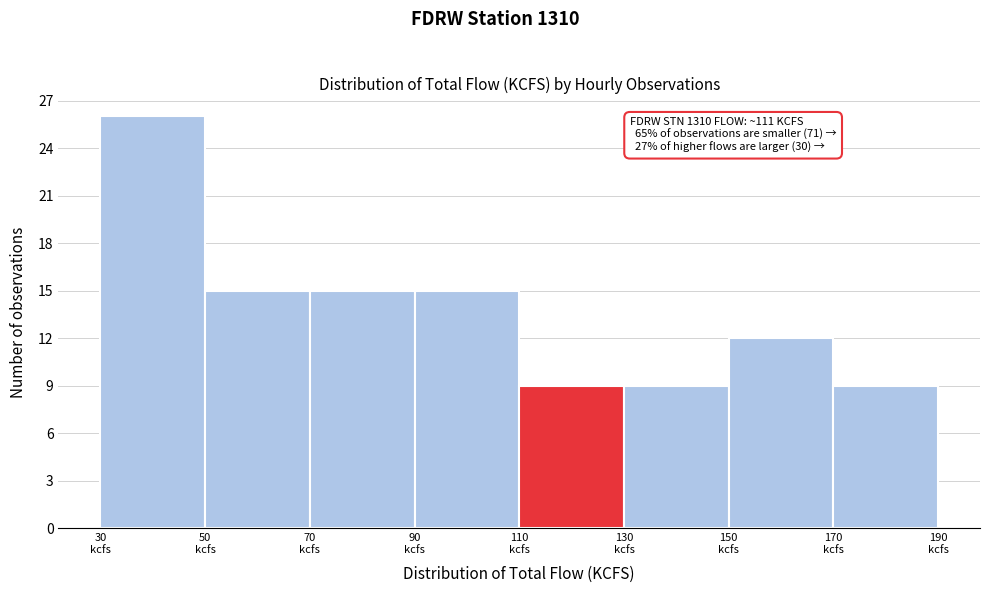

Which range on the x-axis has the tallest bar?

30 to 50